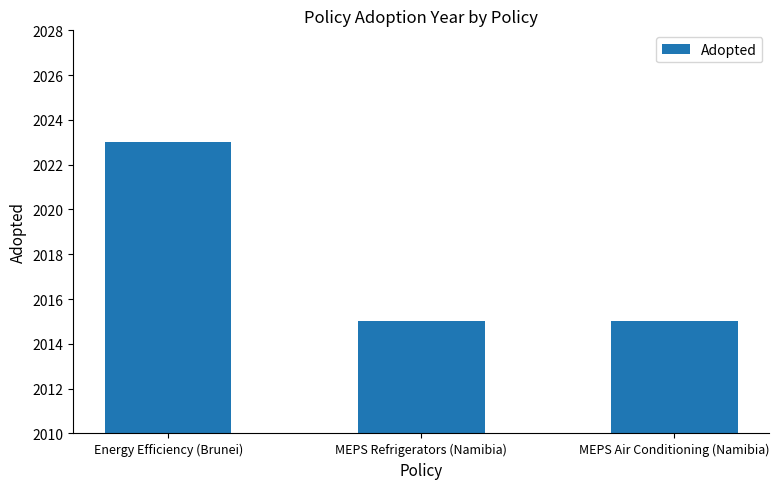

Reading right to left, extract all data points from this chart.

MEPS Air Conditioning (Namibia)=2015	MEPS Refrigerators (Namibia)=2015	Energy Efficiency (Brunei)=2023